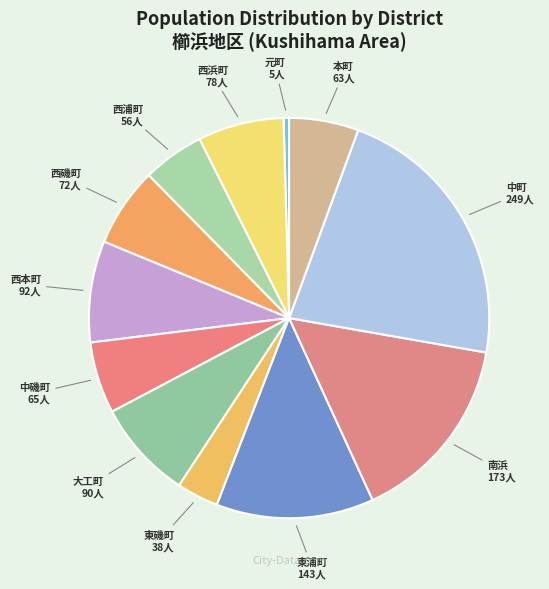

How many segments does this pie chart have?

12